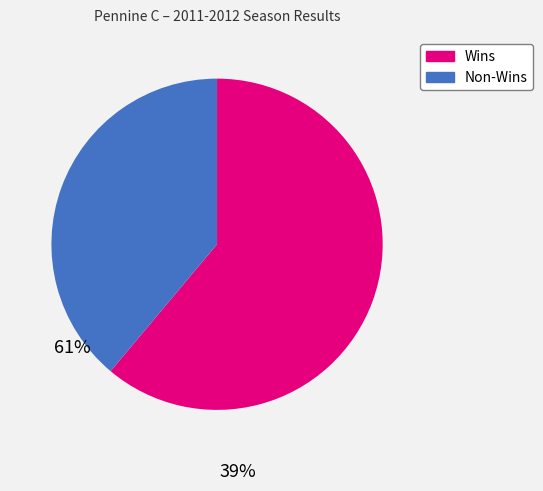

What is the majority slice?

Wins